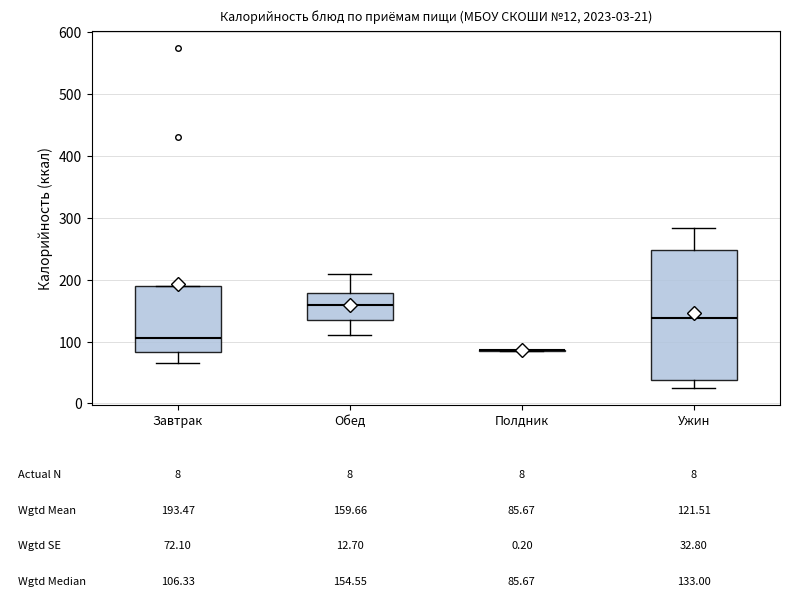

Which box is the tallest, from its lower edge to its upper edge?

Ужин